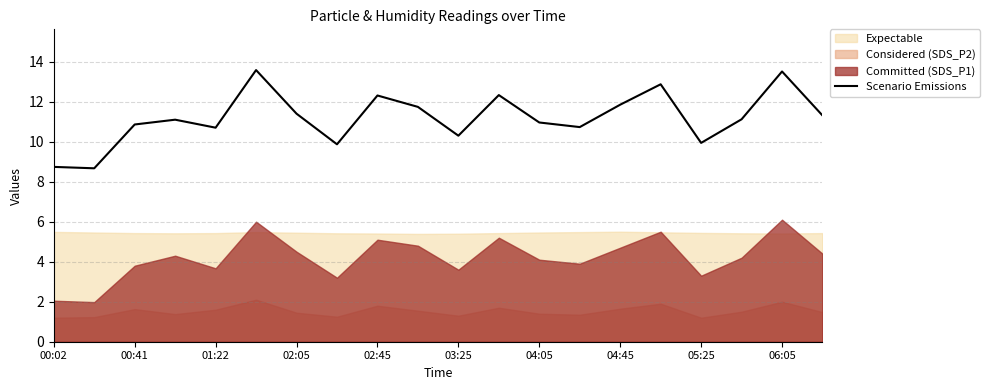

Is it true that Scenario Emissions equals 8.7 at 00:02?

True